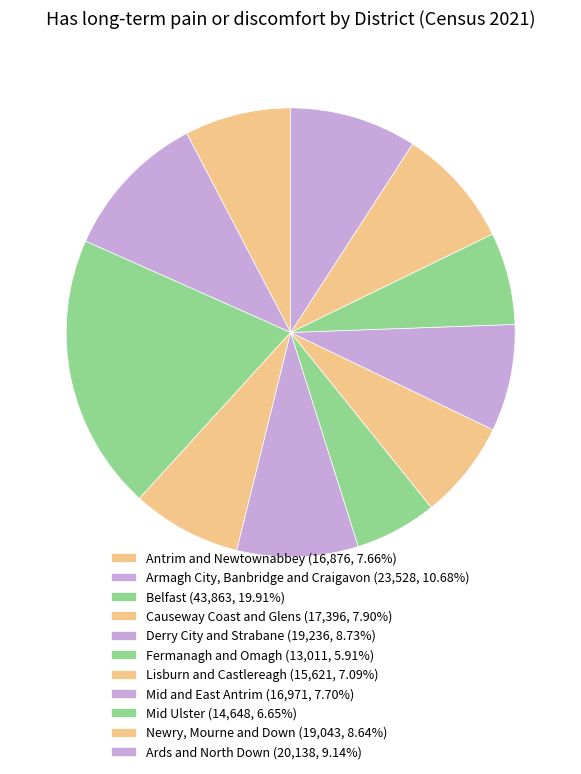

Does Ards and North Down account for over 50% of the chart?

No